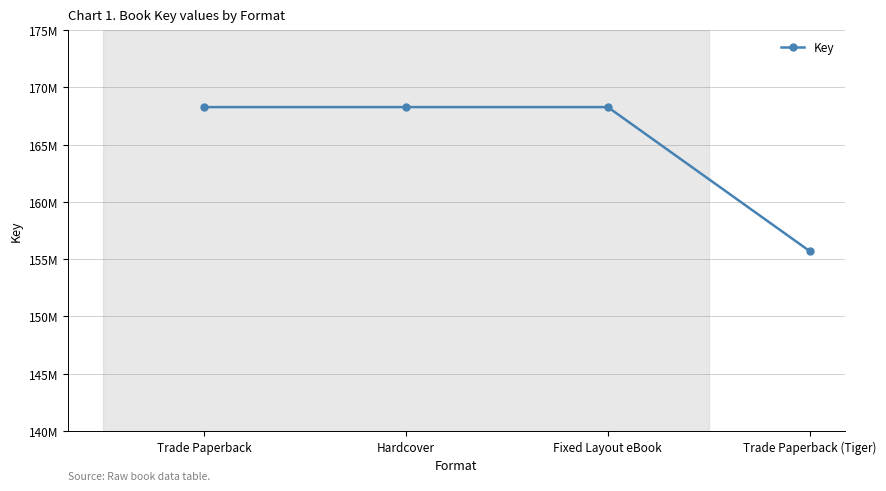

Which has a higher value, Hardcover or Fixed Layout eBook?

Hardcover